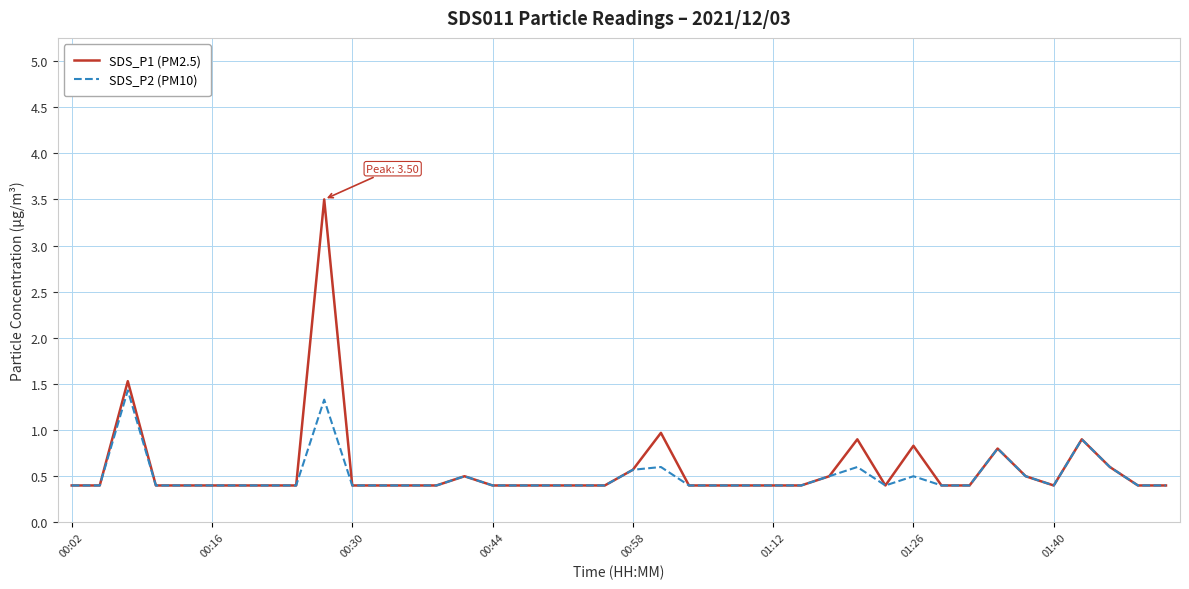

List the series in order of their peak value, lowest first.

SDS_P2 (PM10), SDS_P1 (PM2.5)